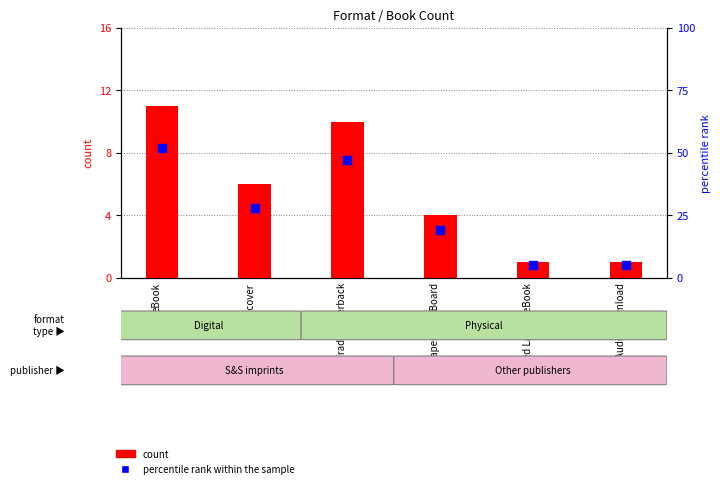

Which series has the largest total across all categories?

percentile rank within the sample